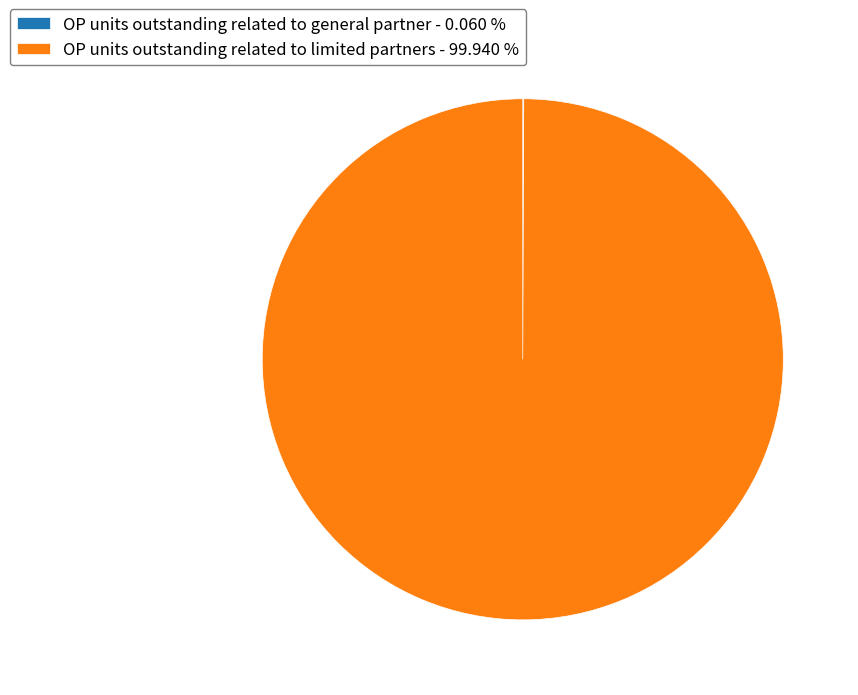

Does any single category account for the majority?

Yes